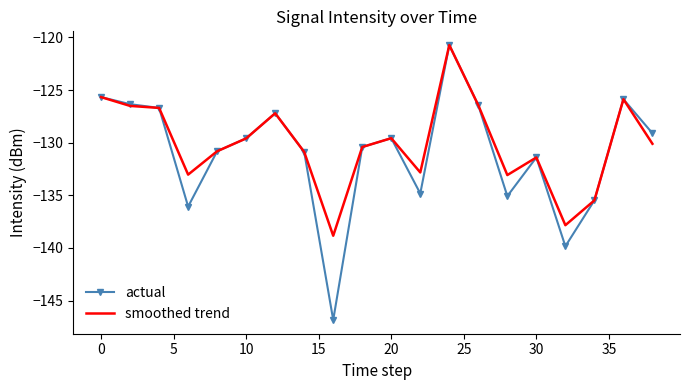

What is the highest value of the actual series?

-120.7